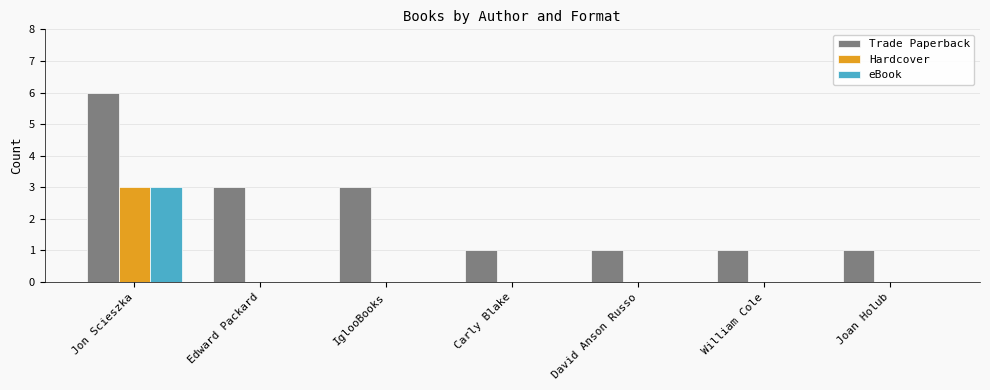

At which category is the sum across all series the highest?

Jon Scieszka